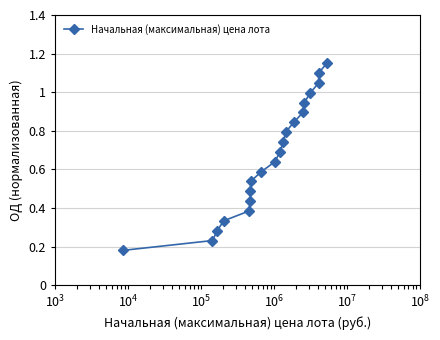

What is the sum of all values?

13.3